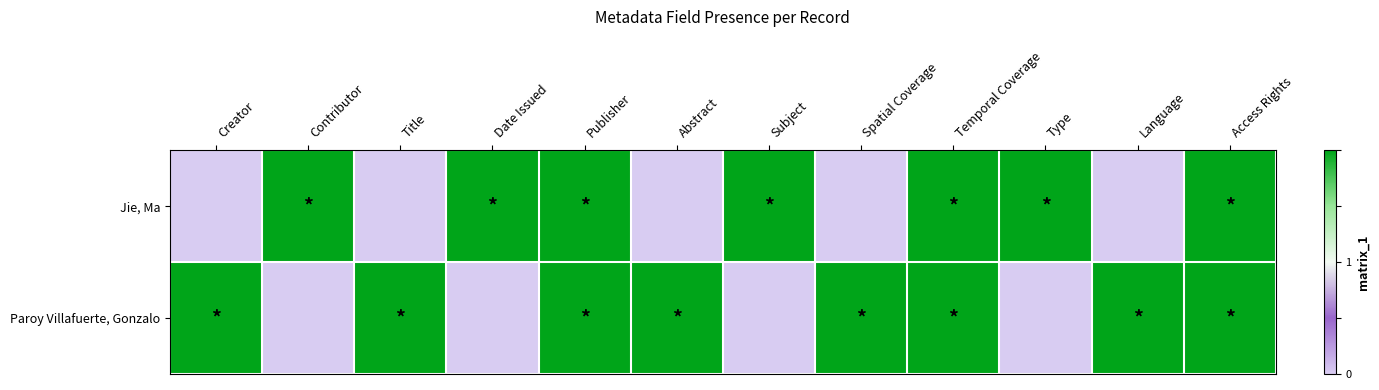

Which series has the widest spread of values?

Jie, Ma